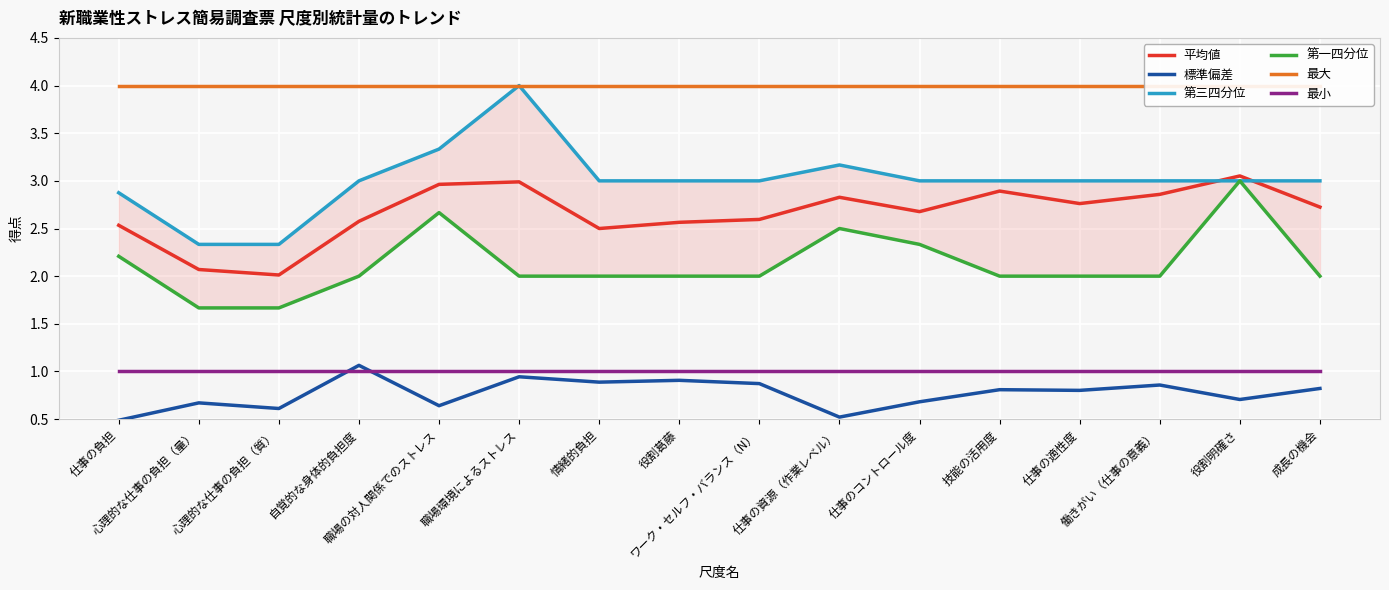

True or false: 標準偏差 and 平均値 cross at least once.

False